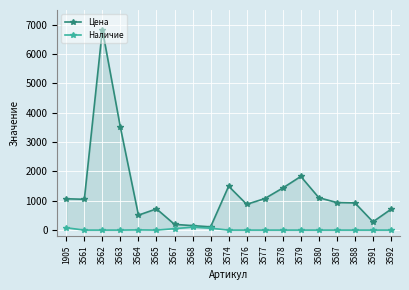

Reading right to left, extract all data points from this chart.

Цена: 710	282	927	939	1105	1829	1434	1073	879	1496	111	153	195	724	510	3497	6832	1050	1068
Наличие: 0	0	0	0	0	0	0	0	0	0	65	100	50	0	7	0	0	0	80